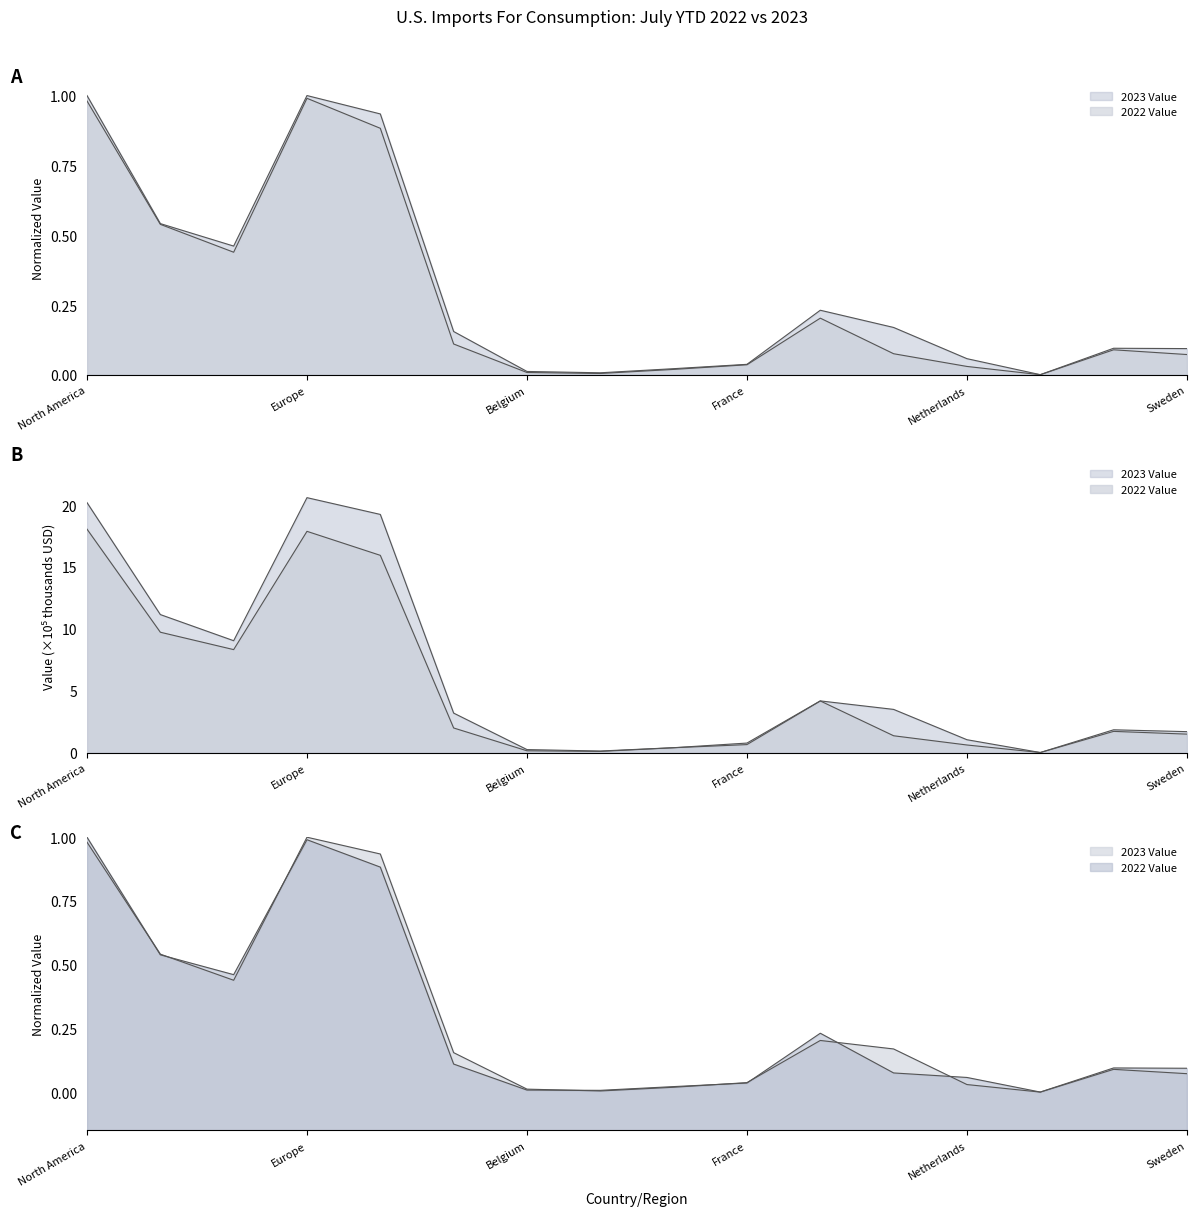

List the series in order of their peak value, highest first.

2023 Value, 2022 Value